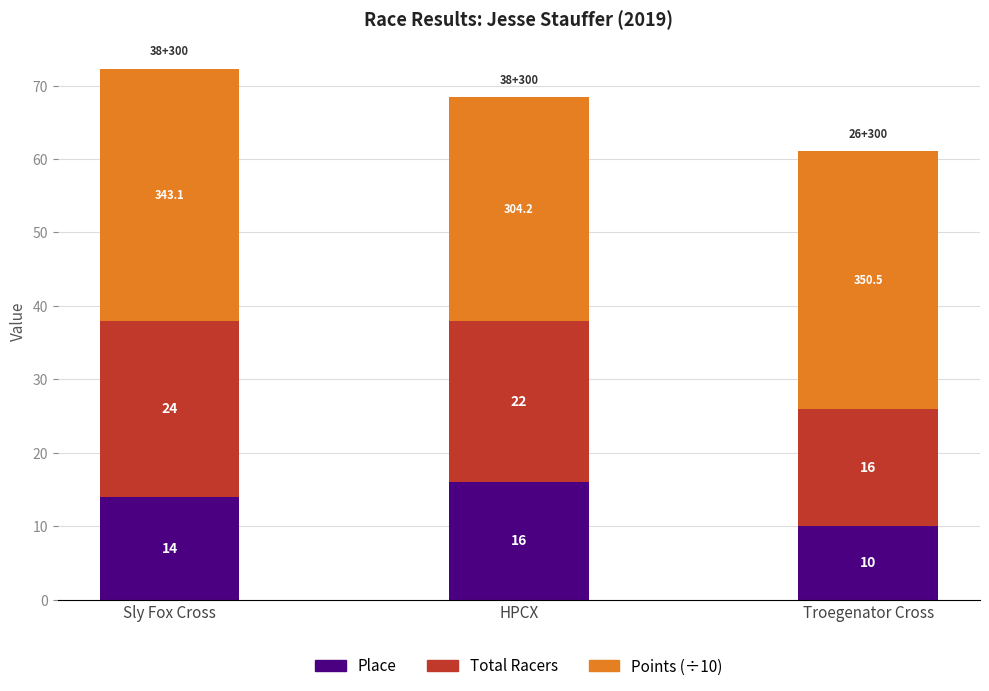

What is the highest value of the Place series?

16.0